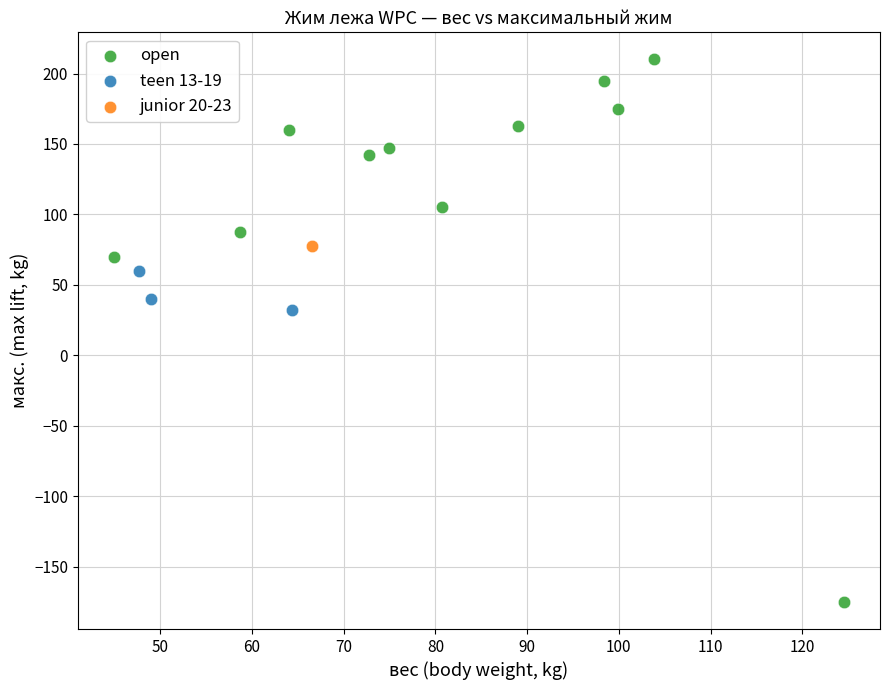

Which series contains the highest Y value?

open